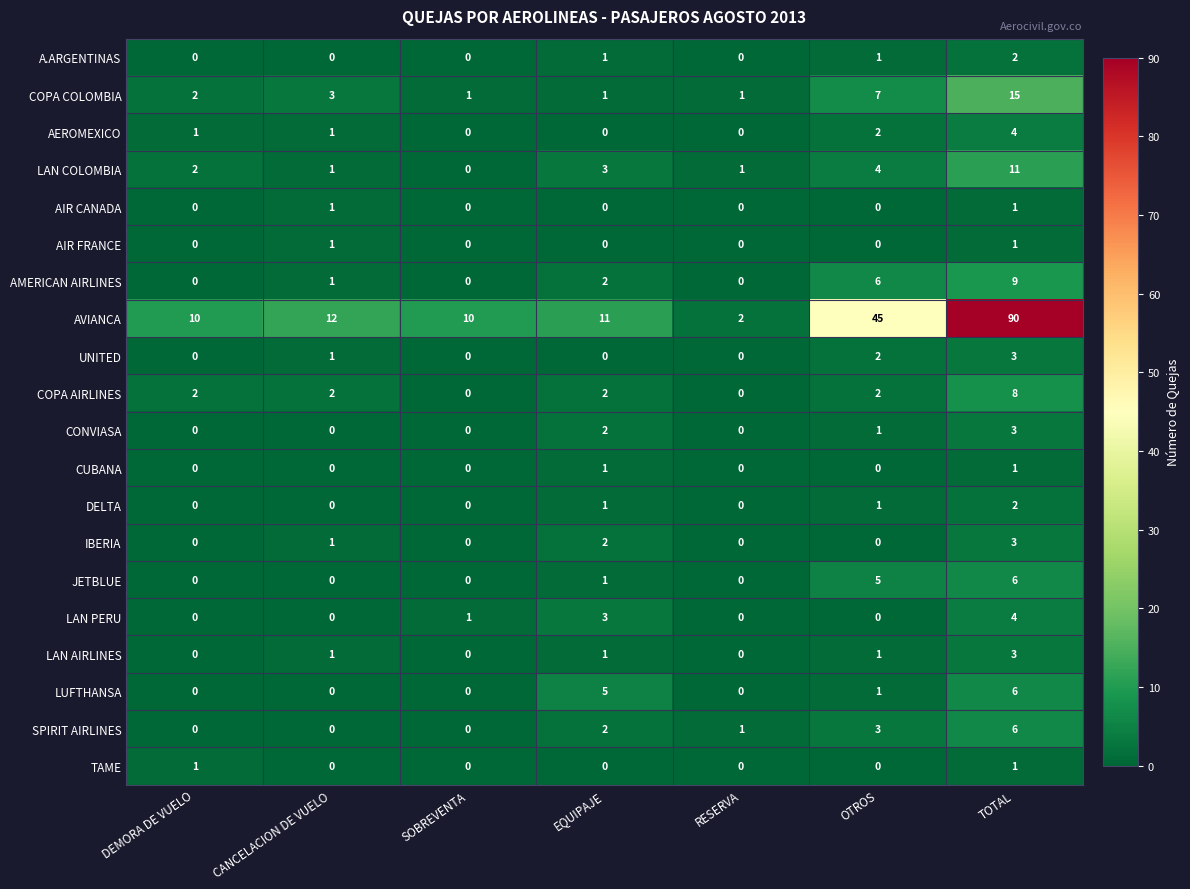

Where is AEROMEXICO nearest to the value 2?

OTROS